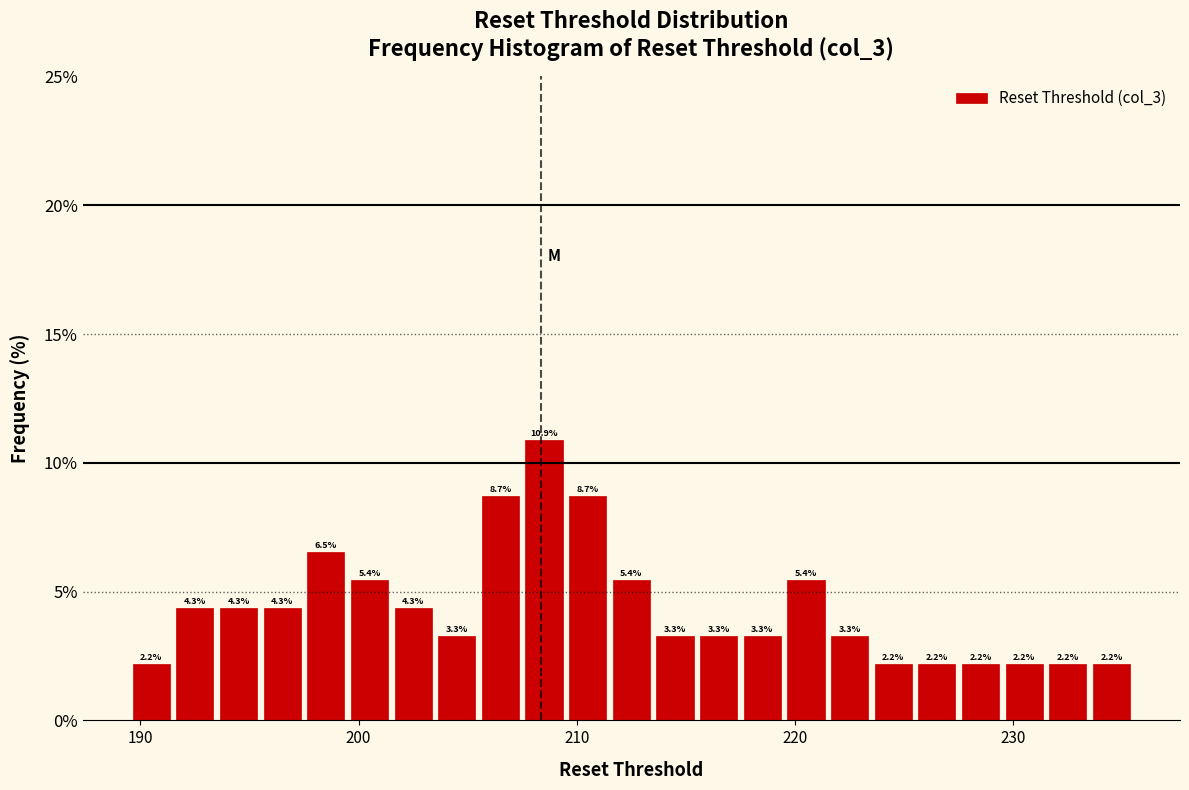

Around what value on the x-axis is the tallest bar? Give the approximate position of its centre, as read against the axis.

209